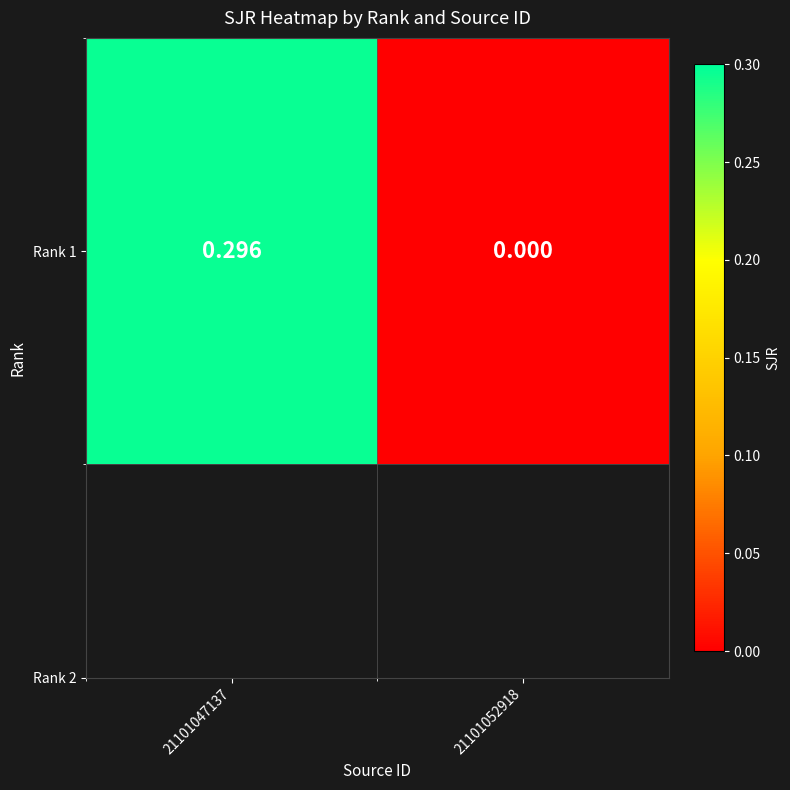

Which category has the lowest value across all series?

21101052918